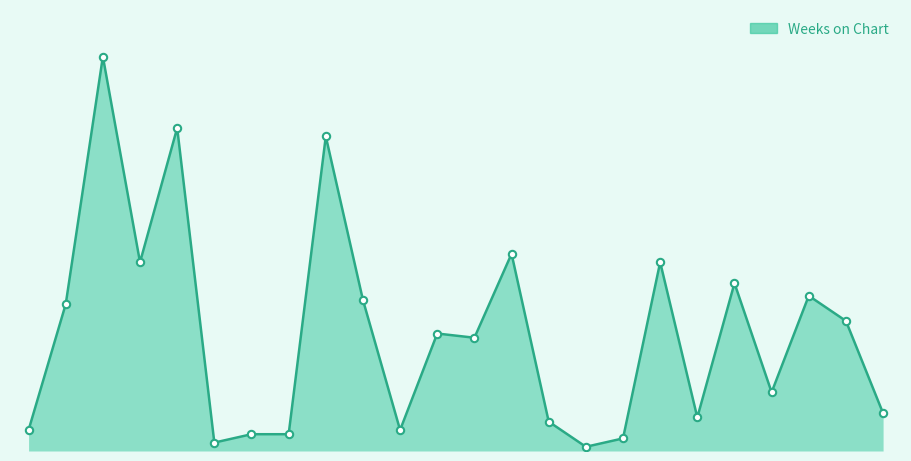

Is this an area chart (filled region under the line)?

Yes